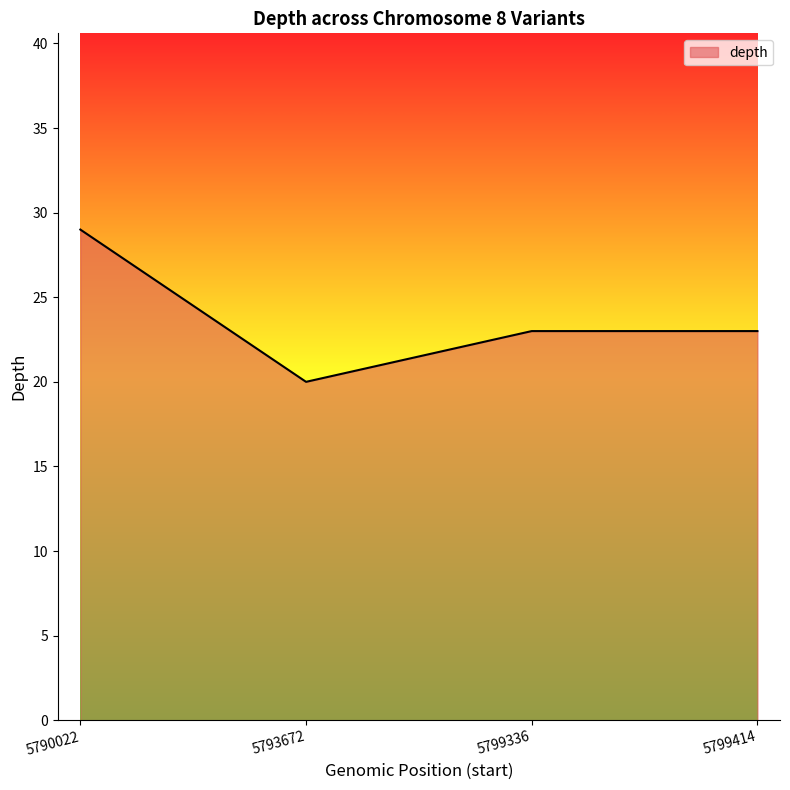

What value does the data have at 5793672?

20